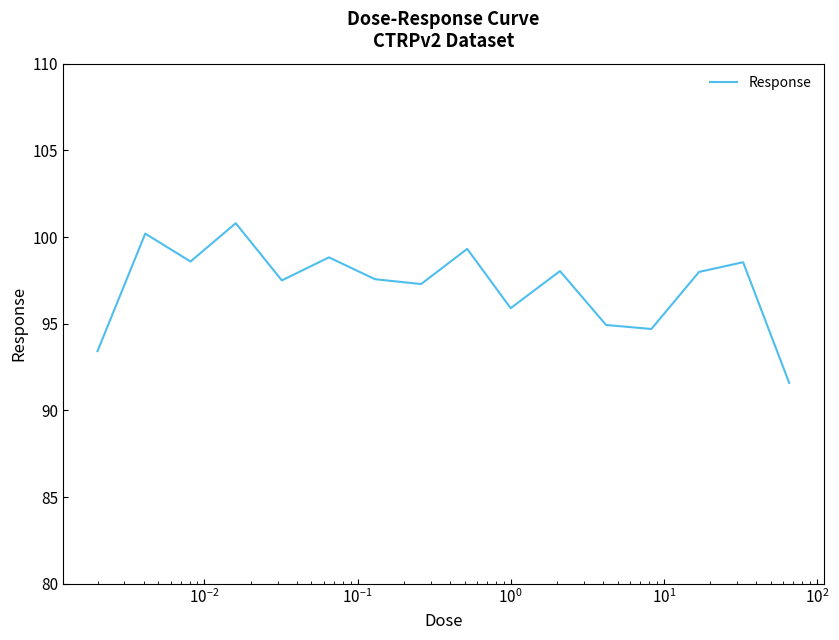

What is the difference between the maximum and minimum values?

9.2